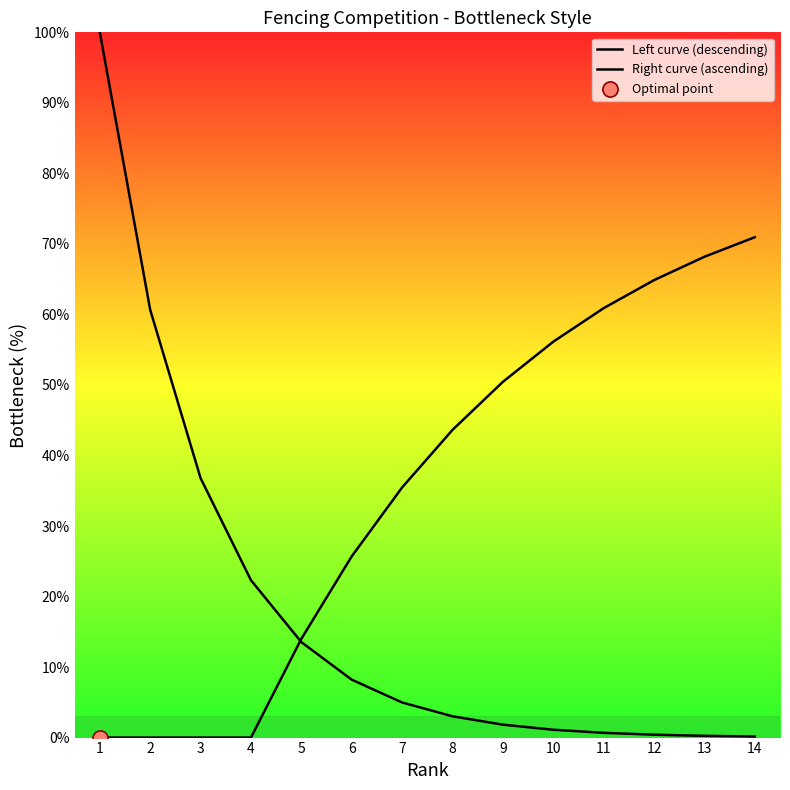

Which series has the largest Y range (max minus min)?

Left curve (descending)